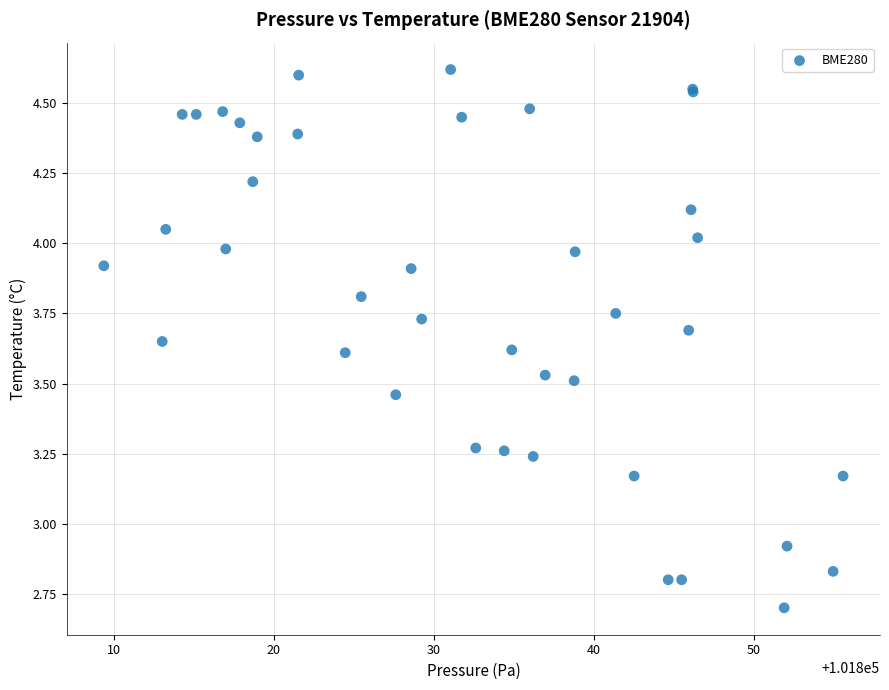

What Y value in the scatter plot is closest to 3?

2.9